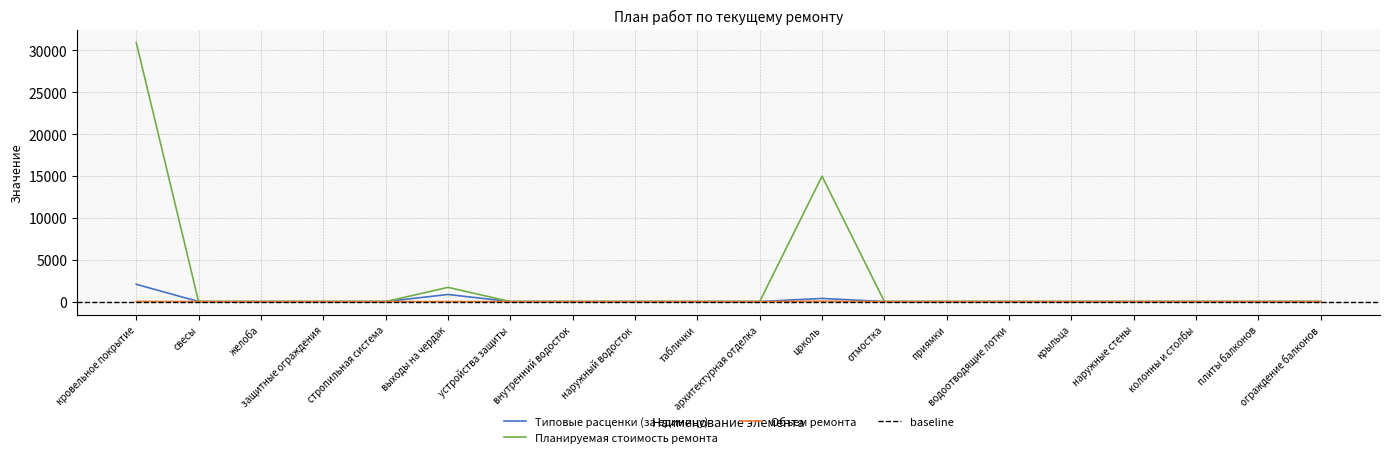

True or false: Типовые расценки (за единицу) and Планируемая стоимость ремонта intersect in this chart.

False